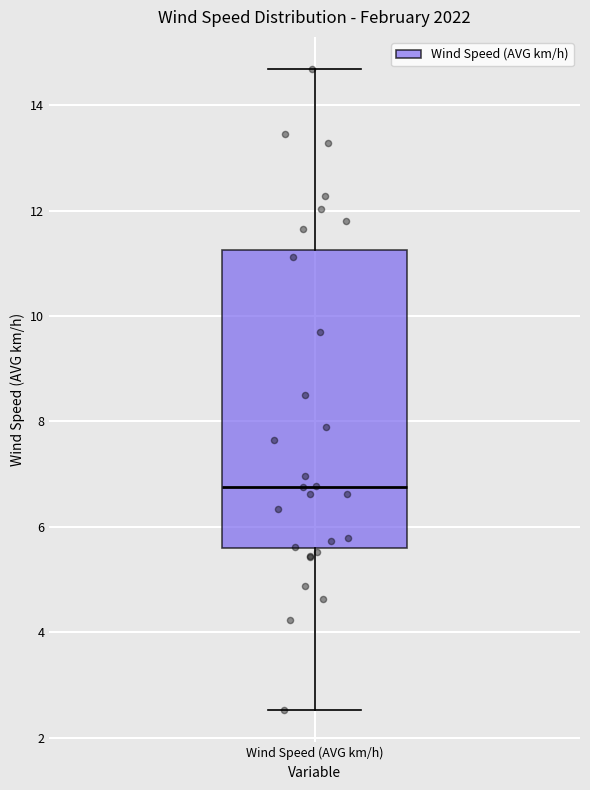

Where is the lower edge of the box for Wind Speed (AVG km/h) on the y-axis? The values are not printed on the chart, so give them approximately, as read against the axis.

5.6